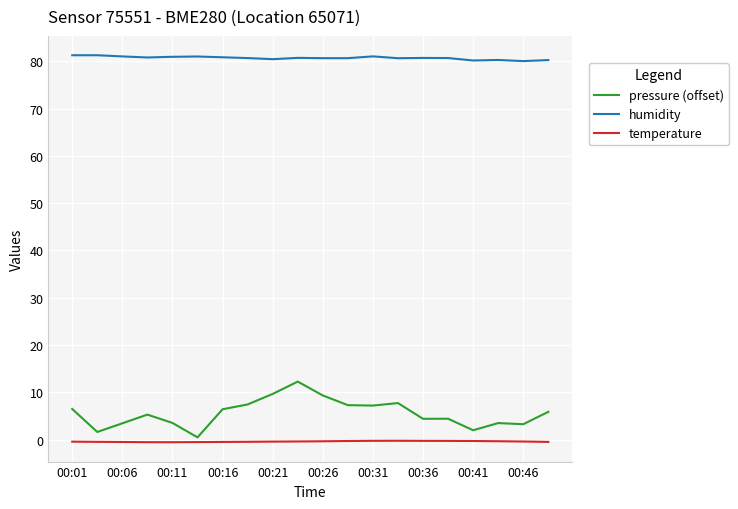

Which series has the largest range (max minus min)?

pressure (offset)